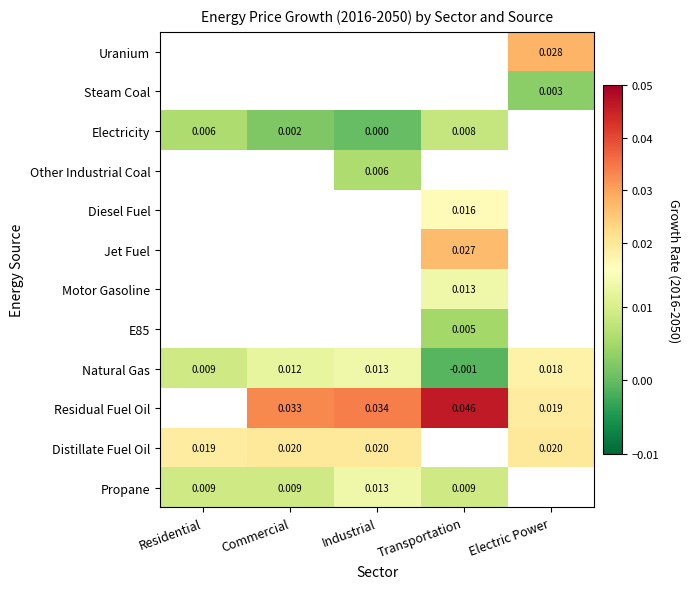

Which category has the lowest value in the Steam Coal series?

Residential